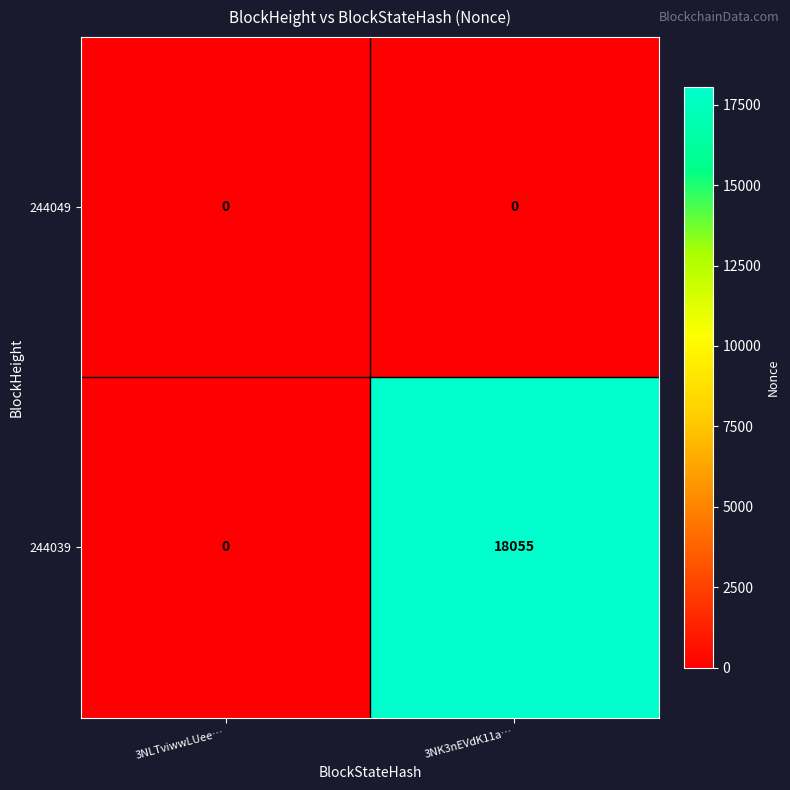

How many series are shown in this chart?

2